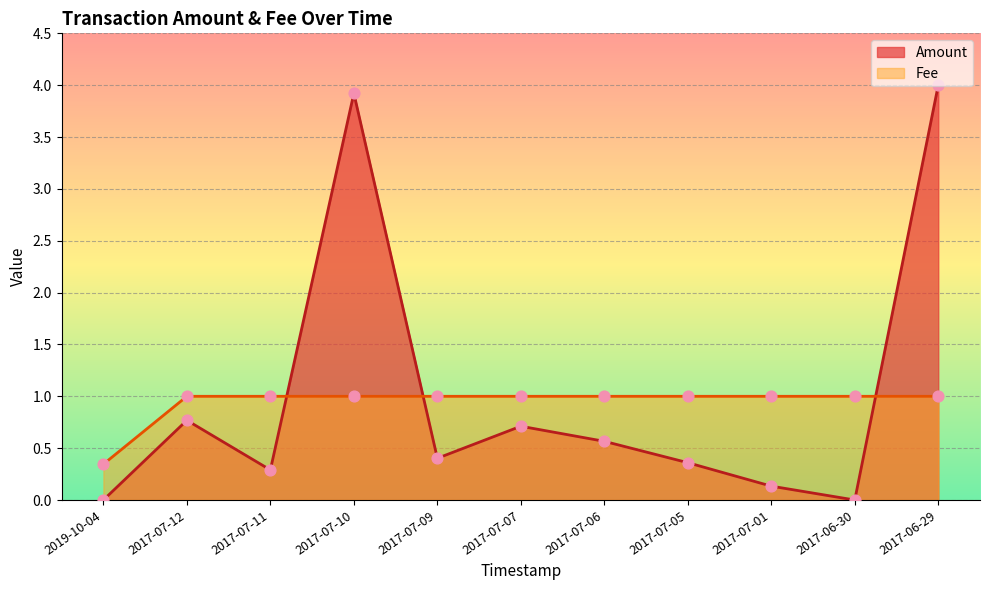

Which series has the largest total across all categories?

Amount